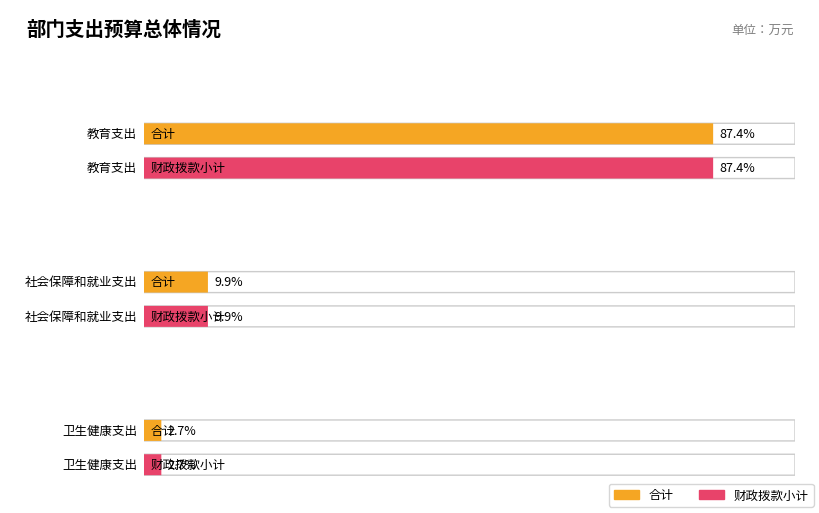

The 财政拨款小计 series shows 300.3 at 社会保障和就业支出. True or false?

False